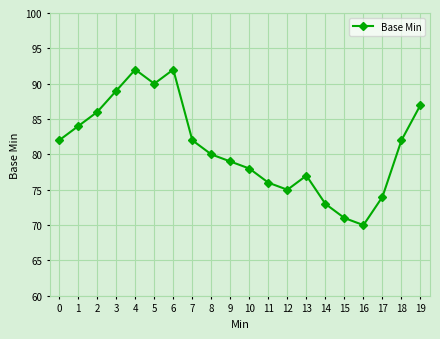

How many points are lower than both their immediate neighbors (excluding endpoints)?

3